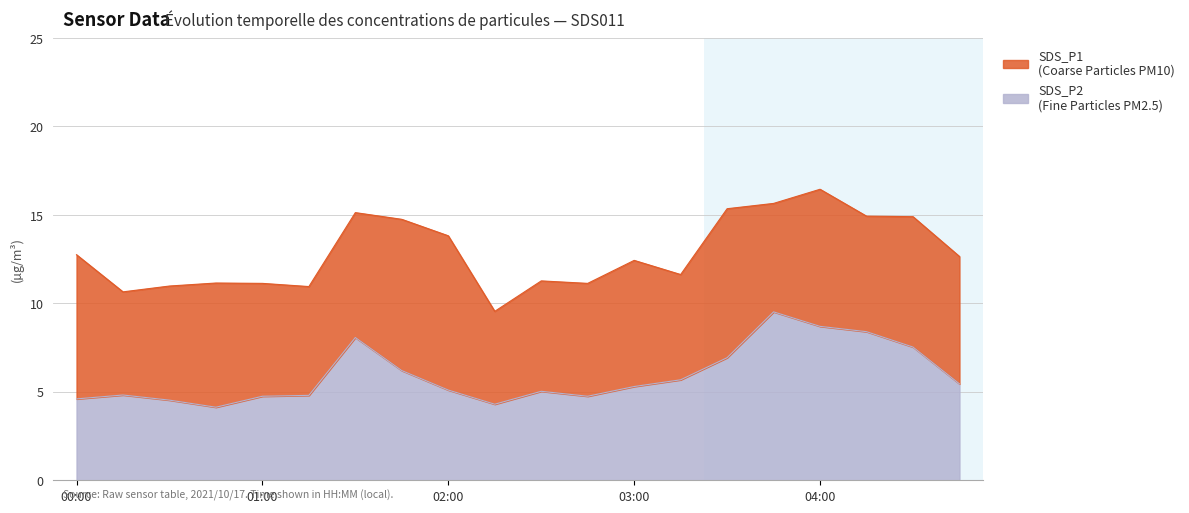

What is the highest value of the SDS_P2 series?

9.5